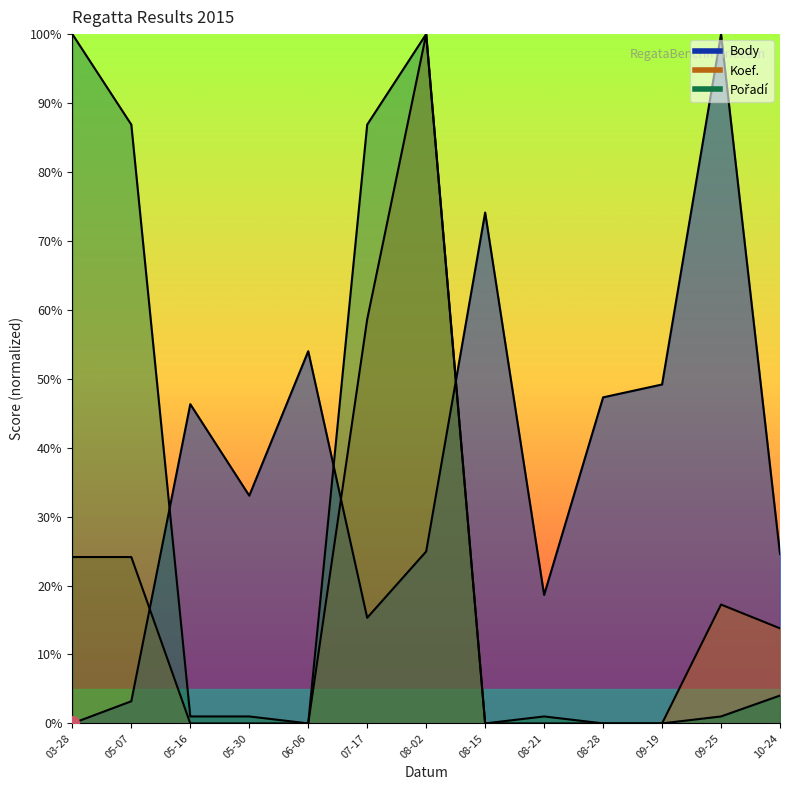

True or false: Koef. and Pořadí cross at least once.

False